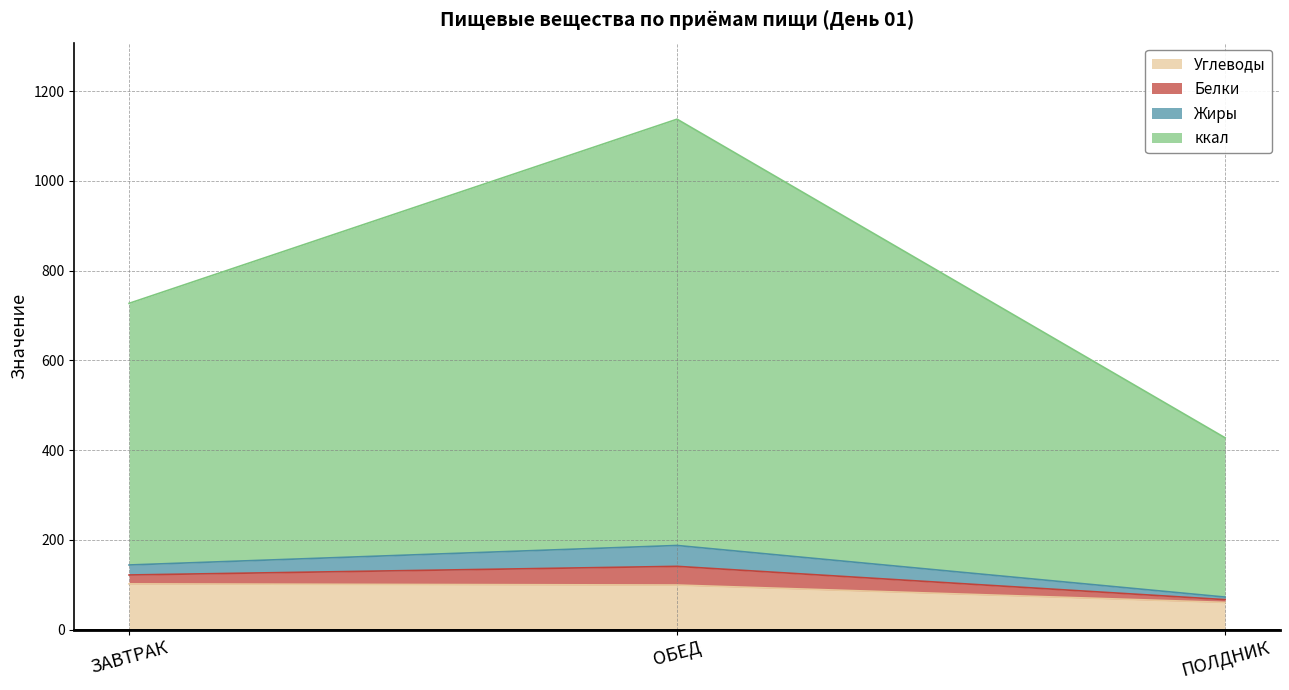

Does the chart display data point markers on the line(s)?

No